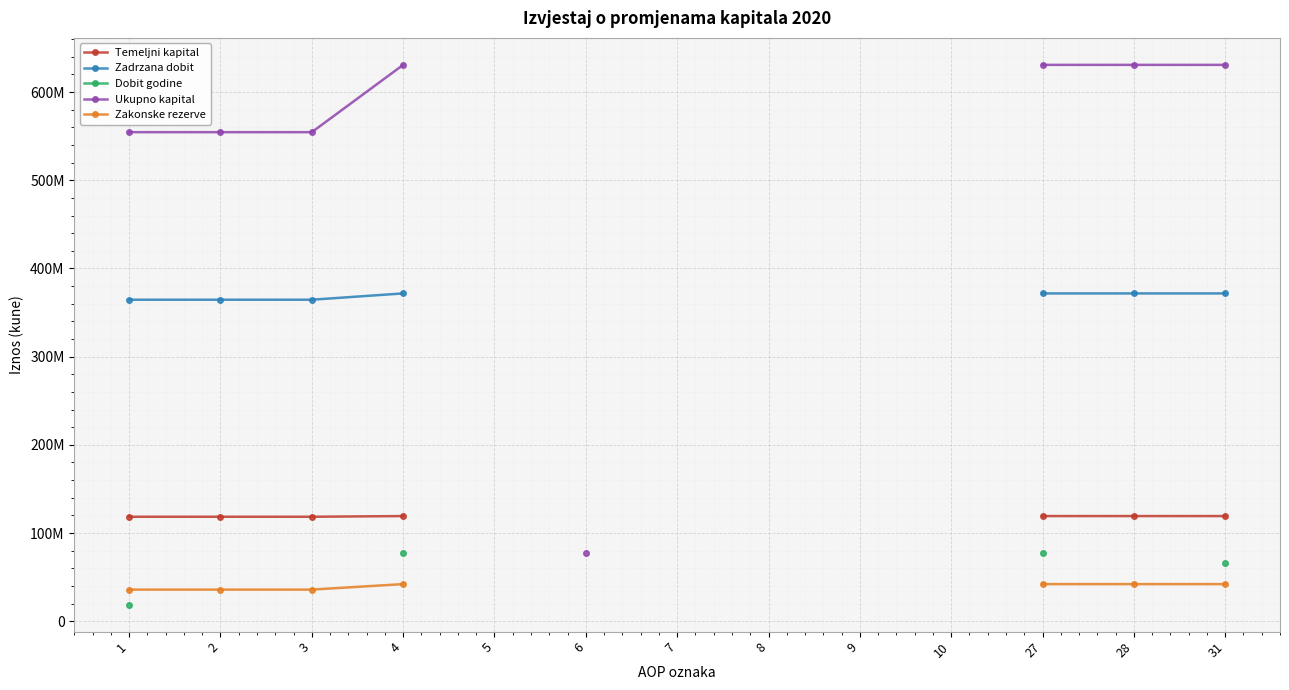

Between 10 and 4, which is larger?

4